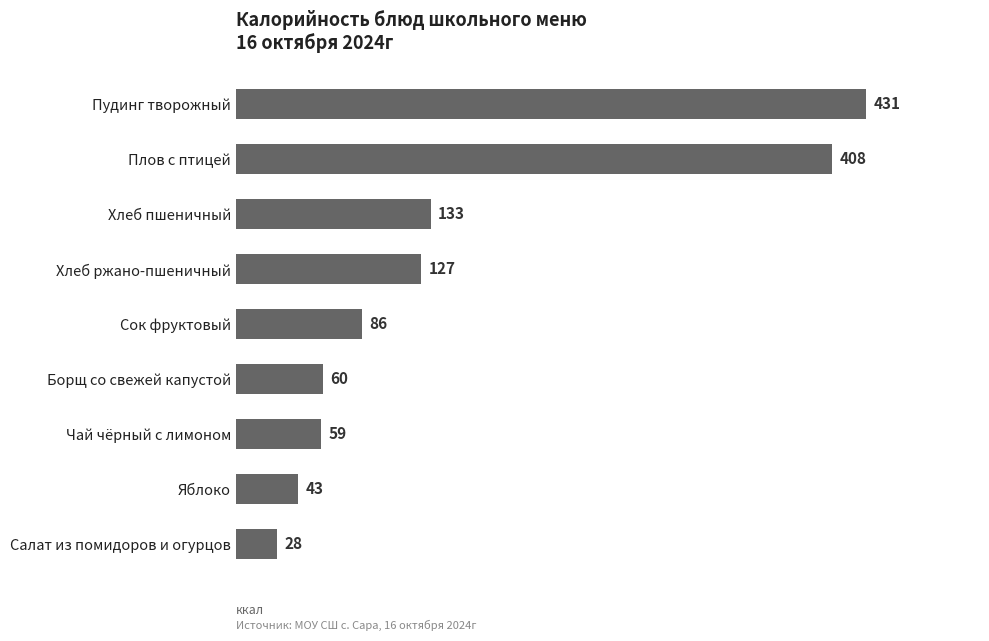

The chart shows a value of 30.4 at Сок фруктовый. True or false?

False